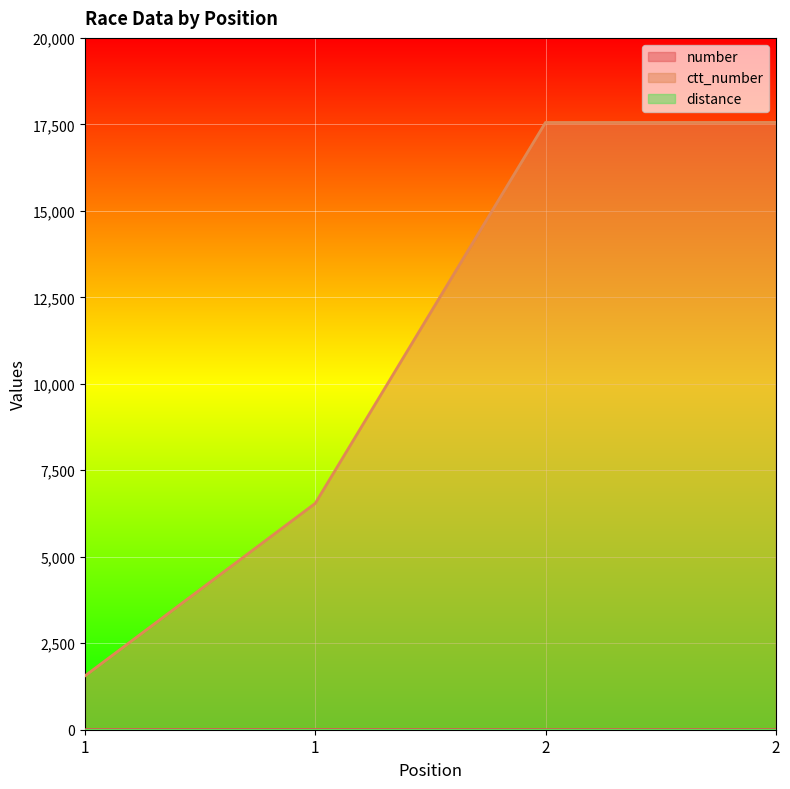

What is the sum of all ctt_number values?

43212